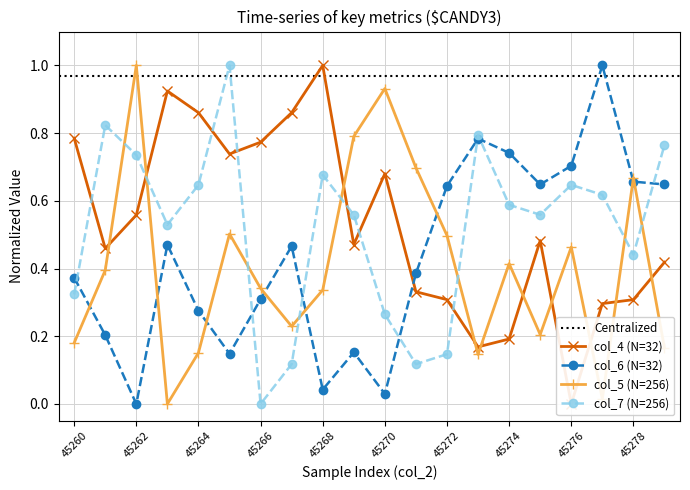

The col_5 series shows 0.2 at 45267. True or false?

True